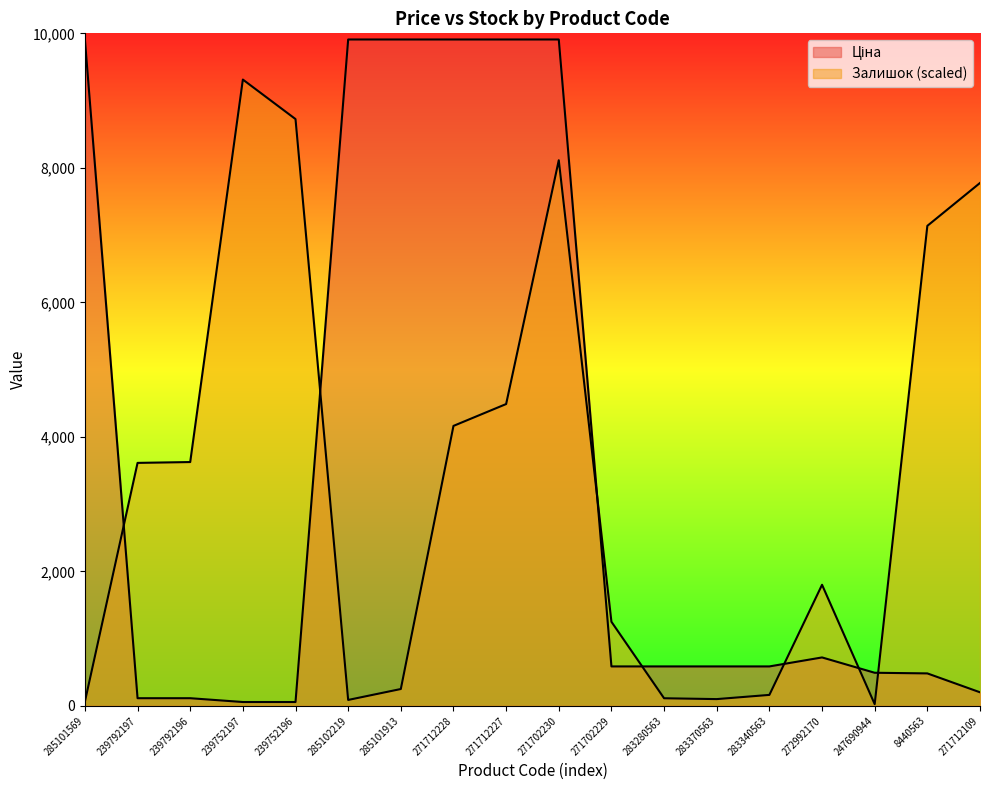

Is the value of Залишок at 285102219 greater than the value of Ціна at 283340563?

No